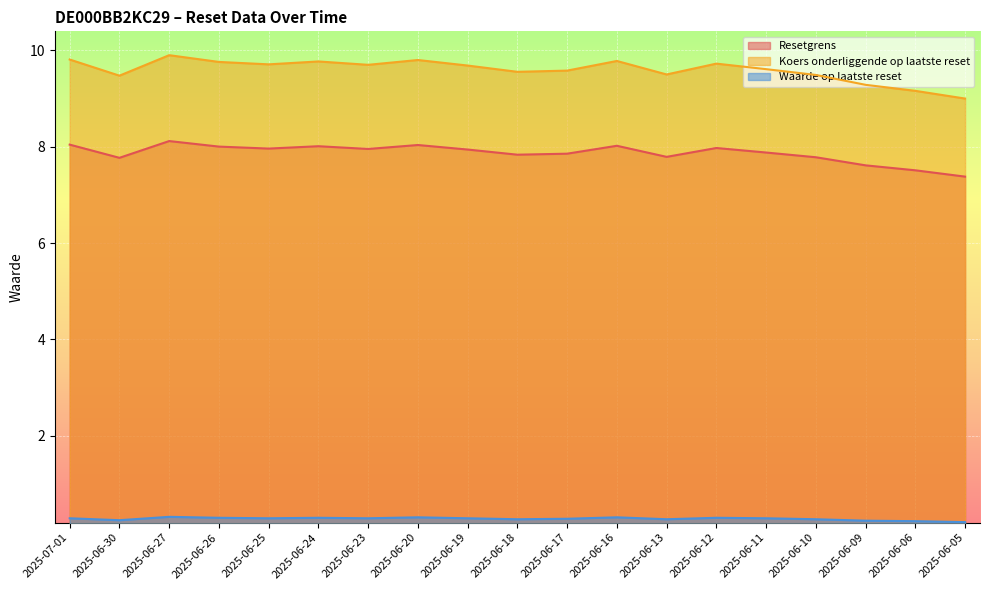

Which category has the highest value in the Koers onderliggende op laatste reset series?

2025-06-27